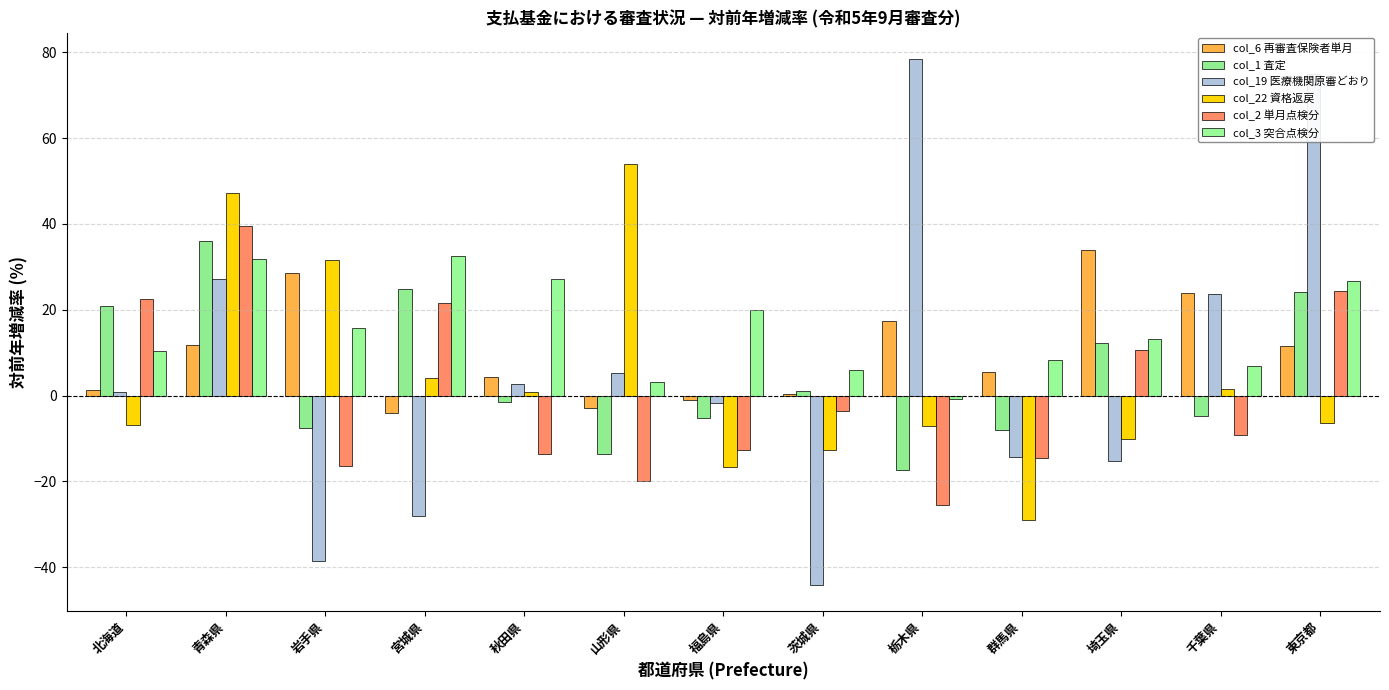

Which has a higher value, 山形県 or 福島県?

福島県